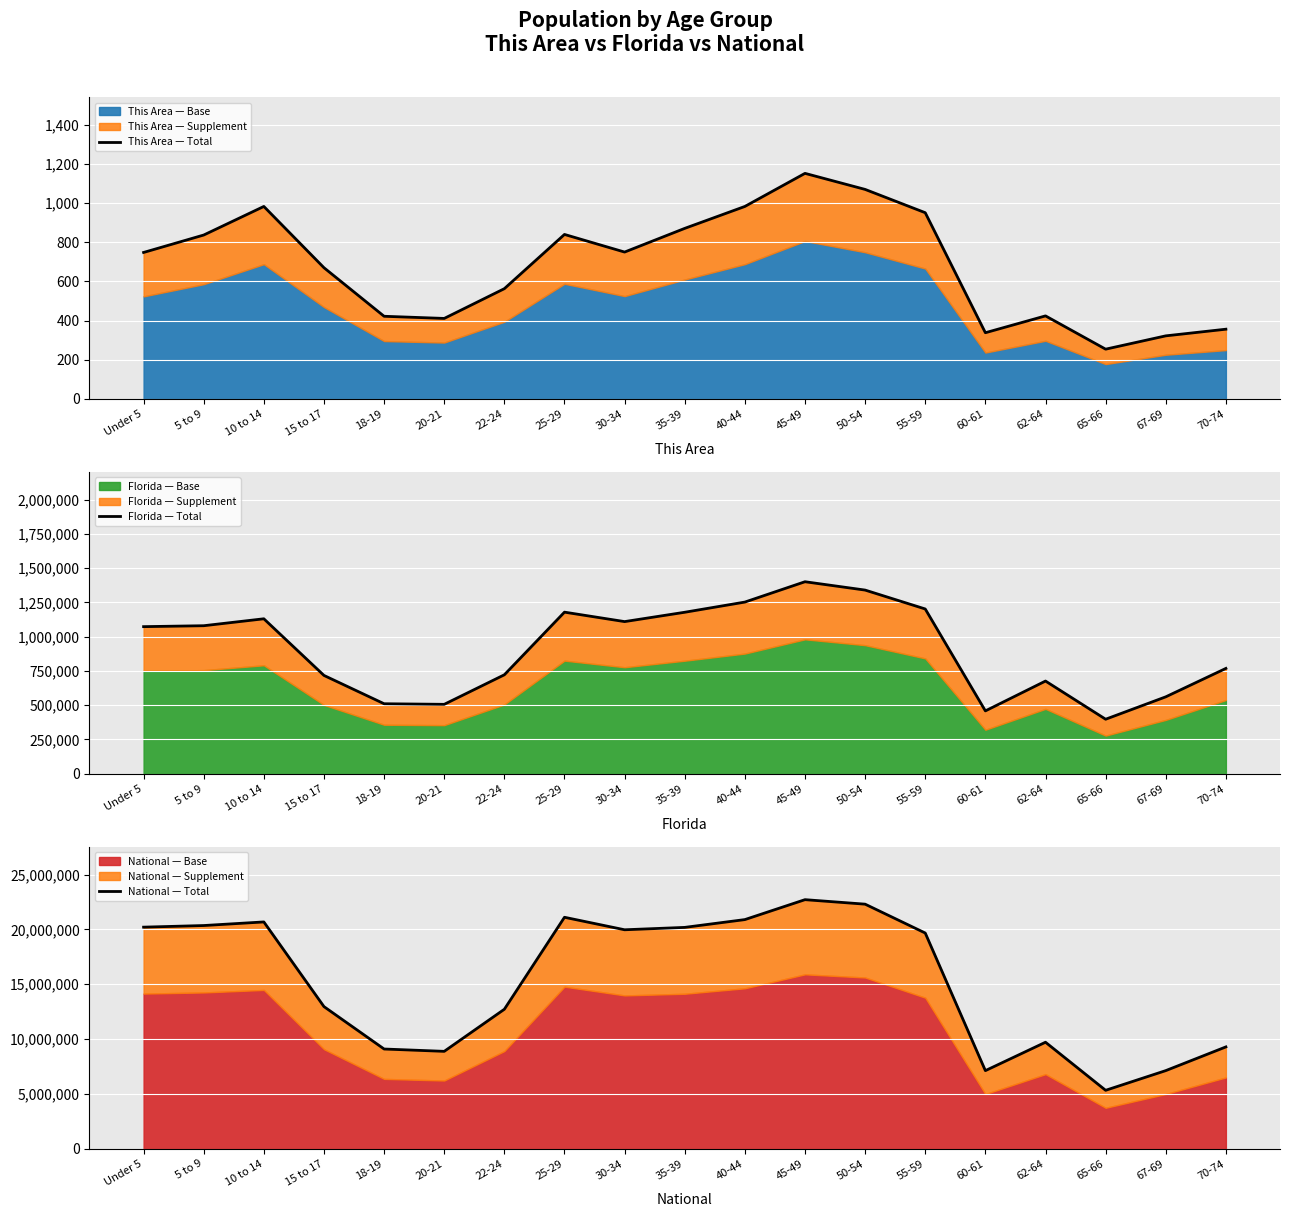

Rank the series by their maximum value, from lowest to highest.

This Area — Total, Florida — Total, National — Total